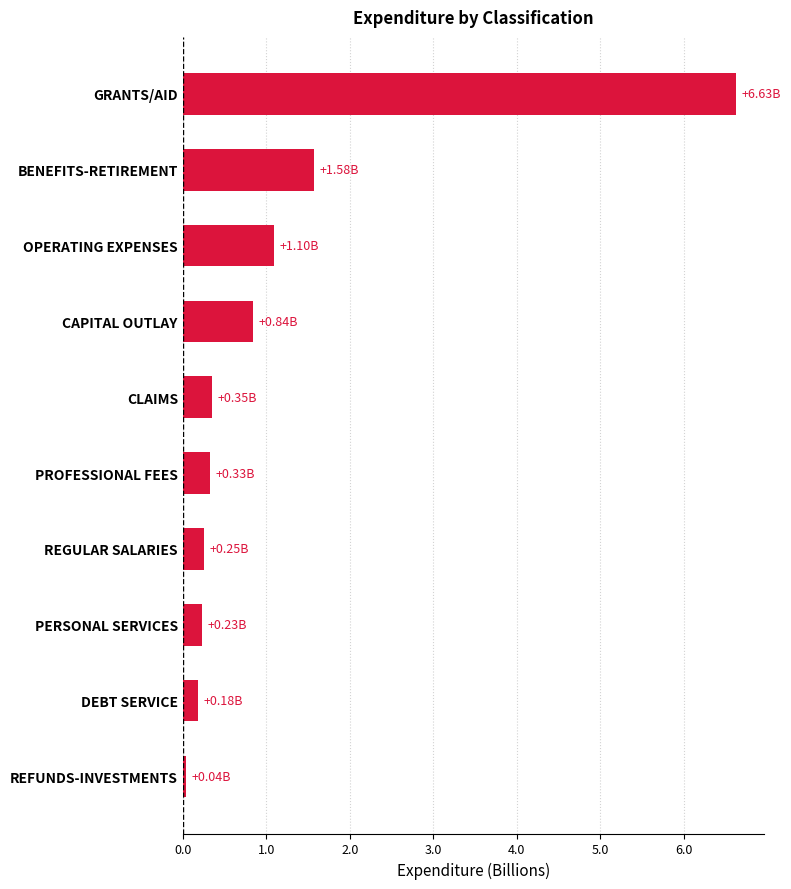

Which category has the lowest value across all series?

REFUNDS-INVESTMENTS